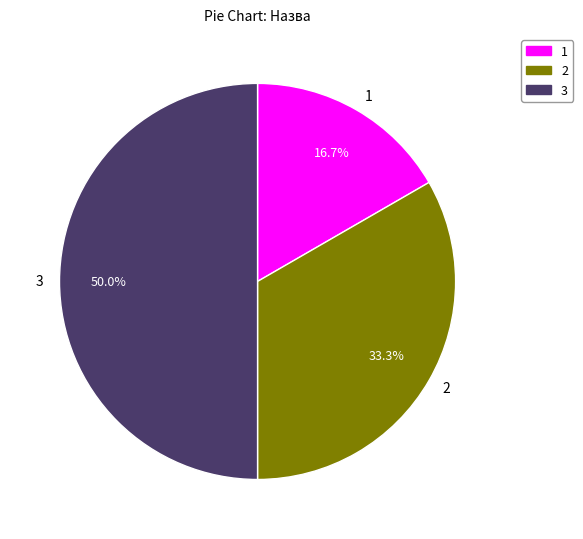

Which slice is the smallest?

1